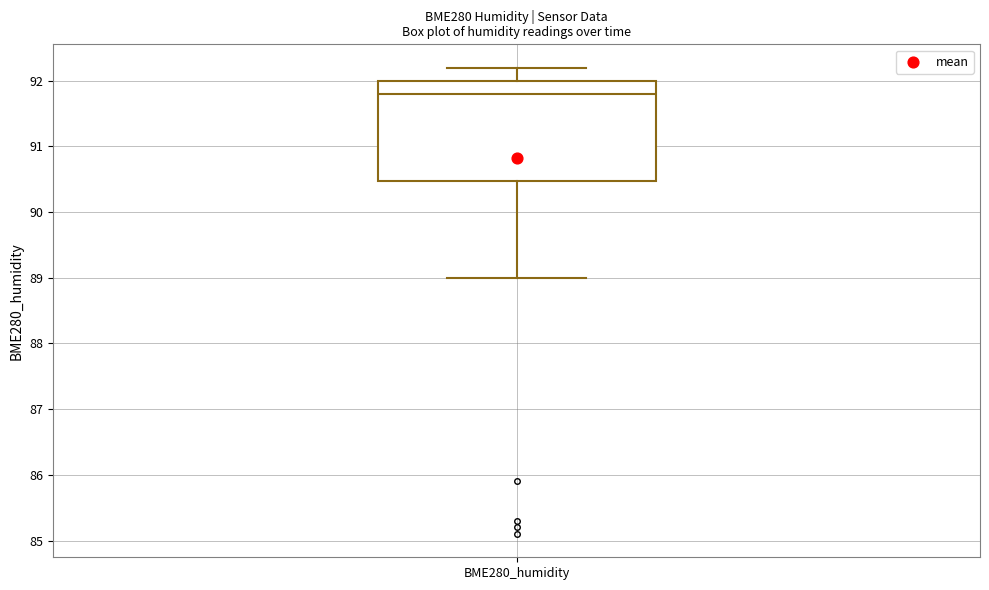

Transcribe this box plot: give where the median line is, the range the box spans, and where the two whiskers end, as read against the y-axis. The values are not printed on the chart, so give them approximately, as read against the axis.

median 91.8, box 90.5 to 92.0, whiskers 89.0 to 92.2